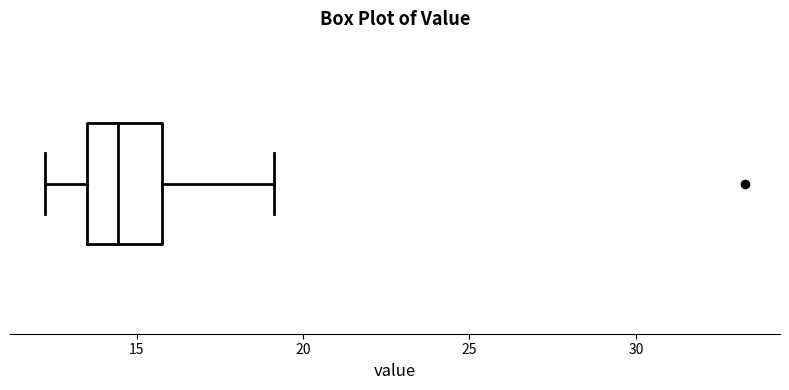

Transcribe this box plot: give where the median line is, the range the box spans, and where the two whiskers end, as read against the x-axis. The values are not printed on the chart, so give them approximately, as read against the axis.

median 14.5, box 13.5 to 16.0, whiskers 12.5 to 19.0